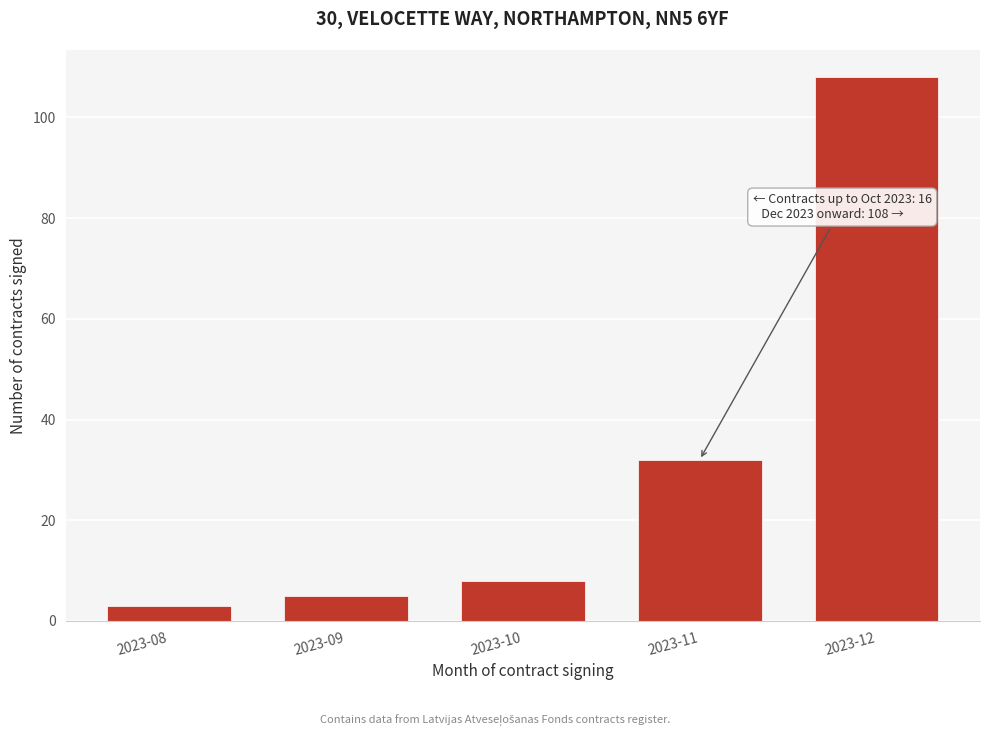

Reading left to right, extract all data points from this chart.

2023-08=3	2023-09=5	2023-10=8	2023-11=32	2023-12=108